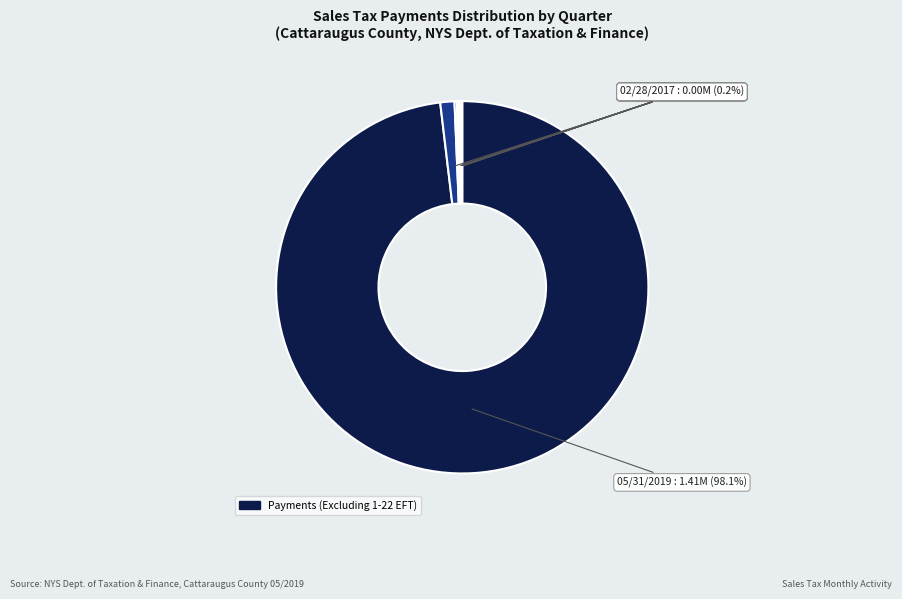

How many segments does this pie chart have?

10